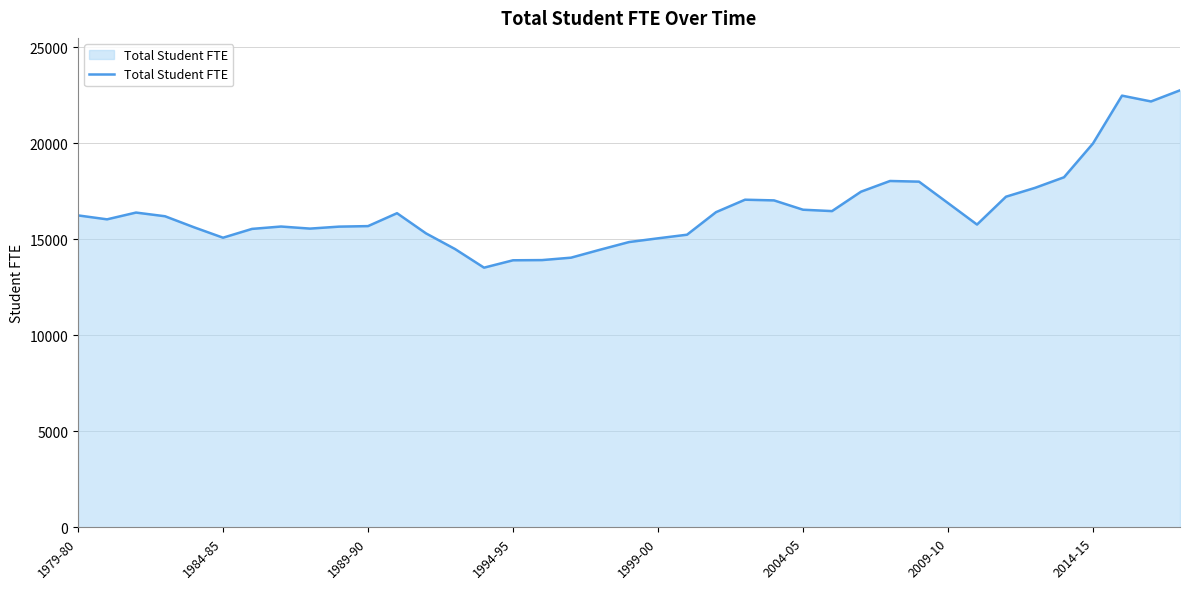

What is the greatest value displayed?

22745.6